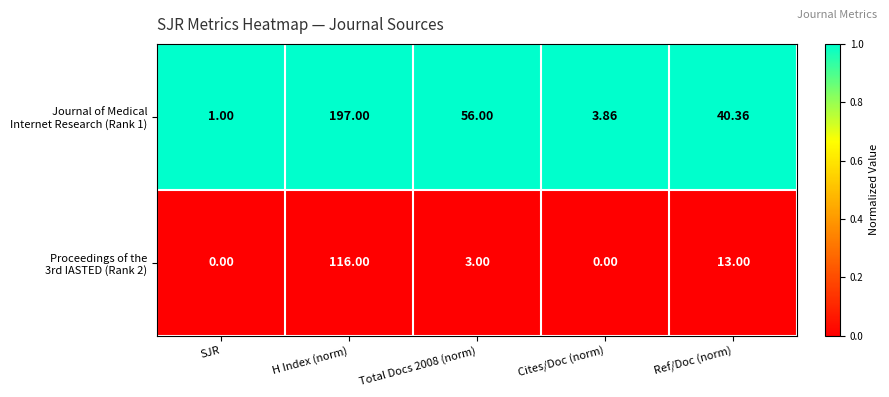

At which category is the sum across all series the highest?

H Index (norm)